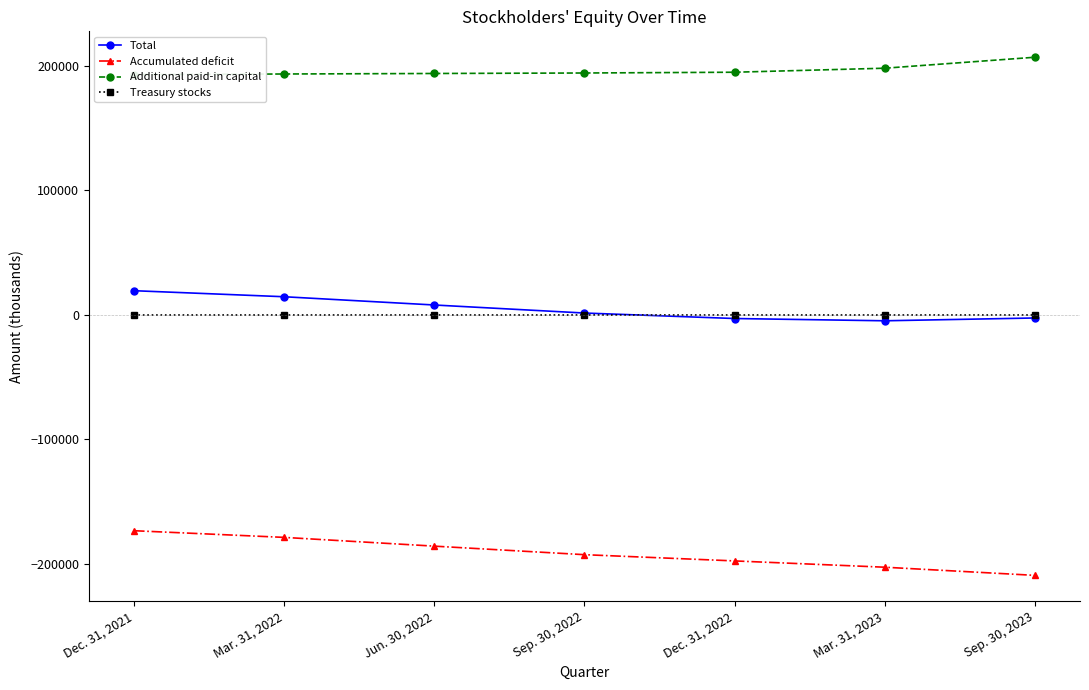

Between Dec. 31, 2022 and Mar. 31, 2023, which is larger?

Dec. 31, 2022